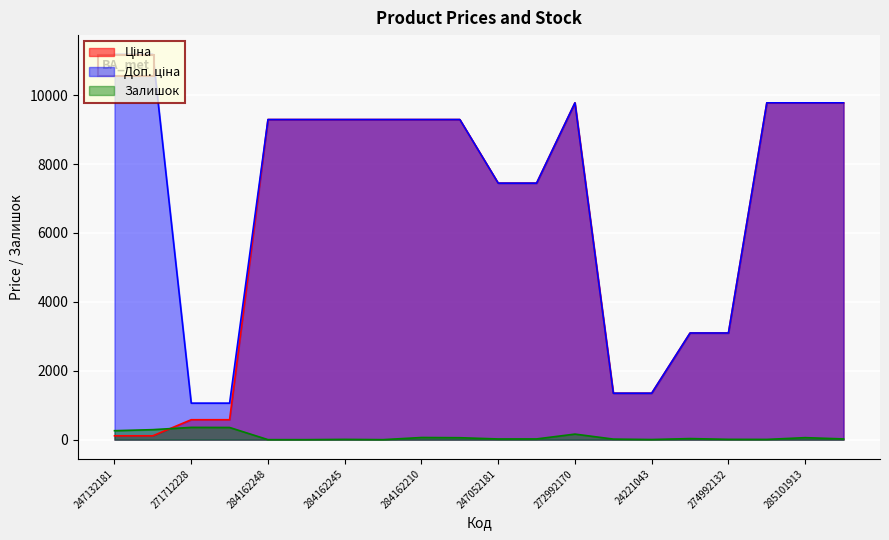

How many lines are shown in the chart?

3